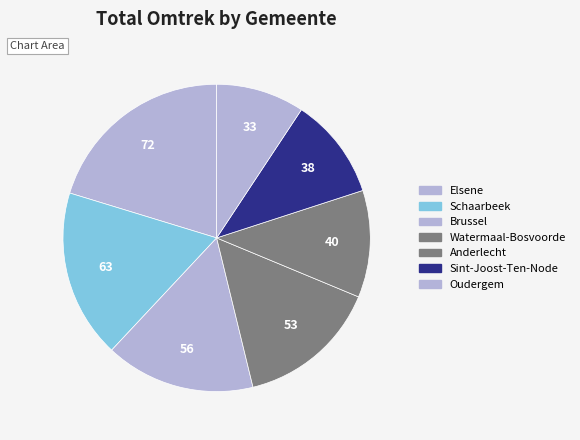

How many slices are in this pie chart?

7